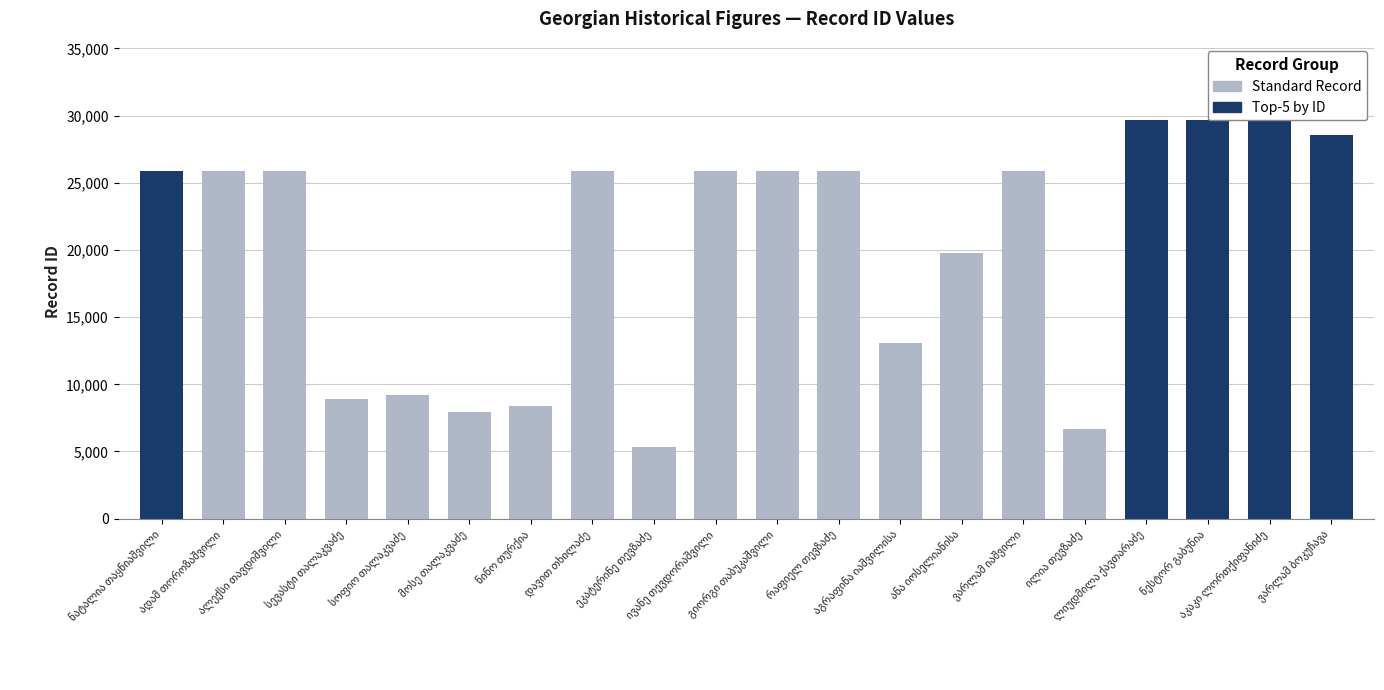

List the labels in order of value, smallest first.

ეკატერინე თევზაძე, ილია თევზაძე, მოსე თალაკვაძე, ნინო თურქია, სევასტი თალაკვაძე, სოფიო თალაკვაძე, აგრაფინა იაშვილისა, ანა იოსელიანისა, ვარლამ იაშვილი, რაფიელ თევზაძე, გიორგი თაბუკაშვილი, ივანე თევდორაშვილი, დავით თხილაძე, ალექსი თავდიშვილი, ადამ თოროზაშვილი, ნატალია თაყნიაშვილი, ვარლამ ბოკუჩავა, ლიუდმილა ქავთარაძე, ნესტორ გაბუნია, აკაკი ლორთქიფანიძე